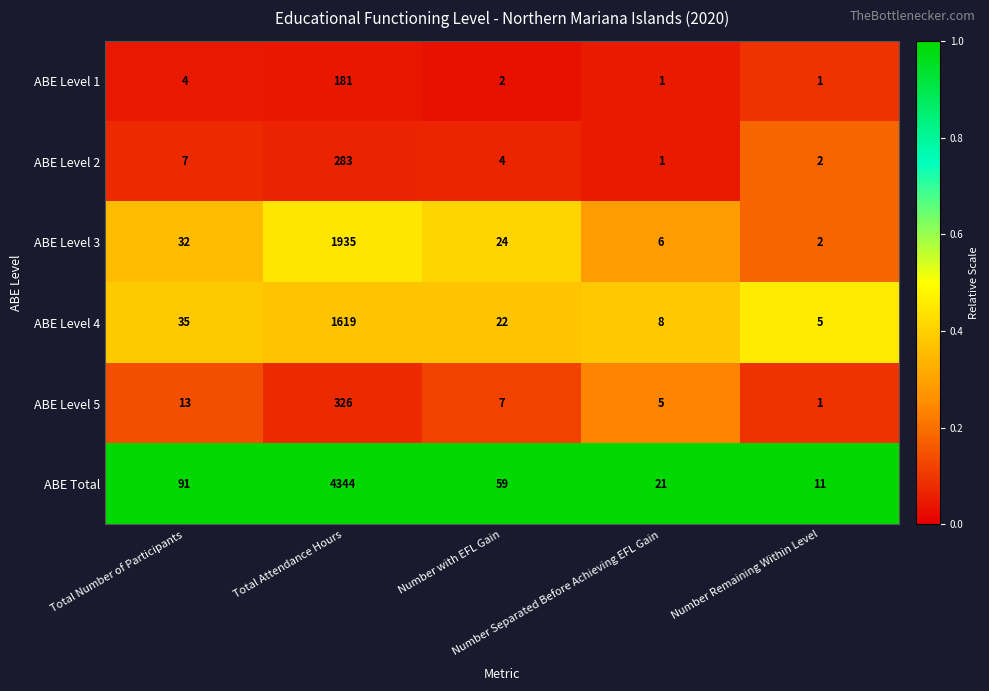

At Total Attendance Hours, list the series in order from largest to smallest.

ABE Total, ABE Level 3, ABE Level 4, ABE Level 5, ABE Level 2, ABE Level 1